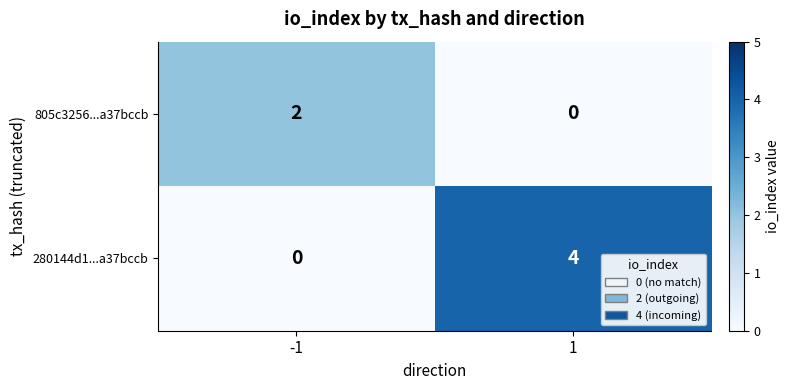

List the series in order of their overall mean, highest first.

280144d1...a37bccb, 805c3256...a37bccb